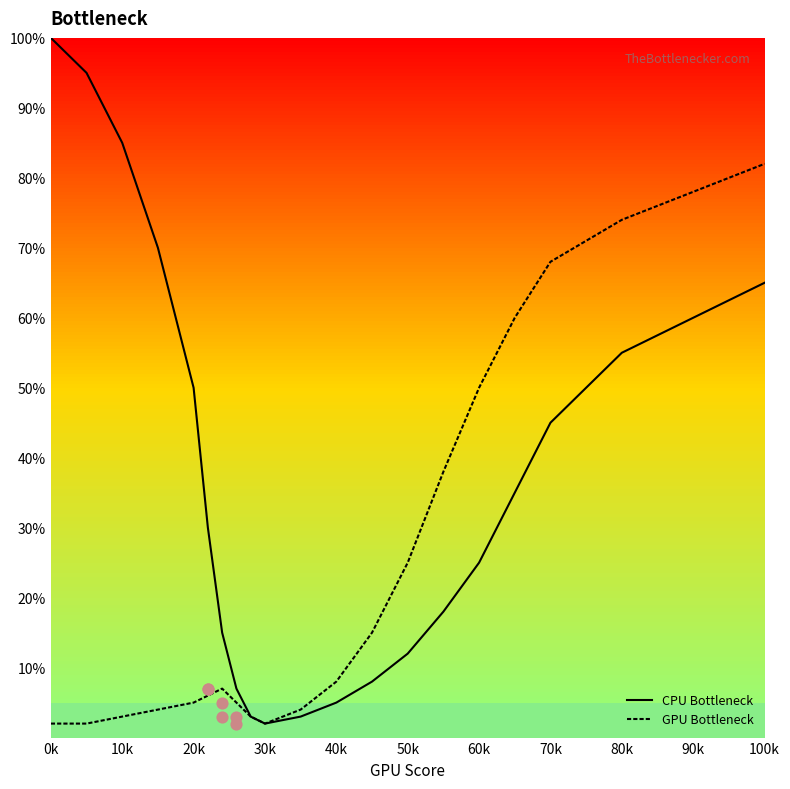

Which series has the largest total across all categories?

CPU Bottleneck